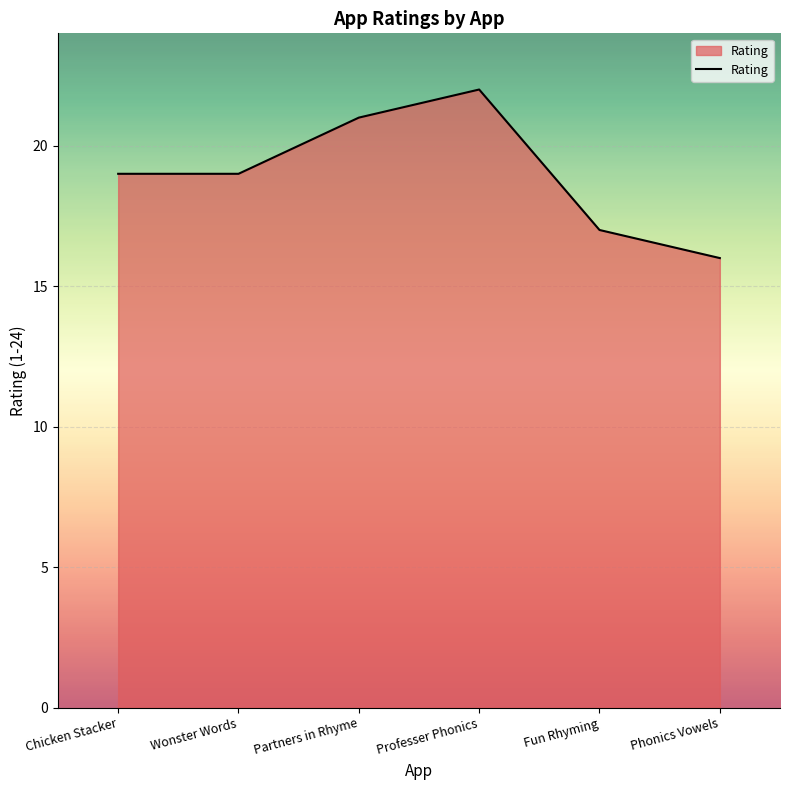

Reading left to right, what are all the values shown in this chart?

Chicken Stacker=19	Wonster Words=19	Partners in Rhyme=21	Professer Phonics=22	Fun Rhyming=17	Phonics Vowels=16